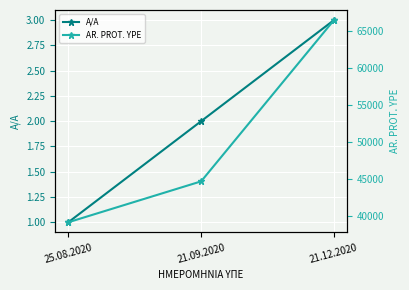

The value of A/A at 25.08.2020 is 1. True or false?

True